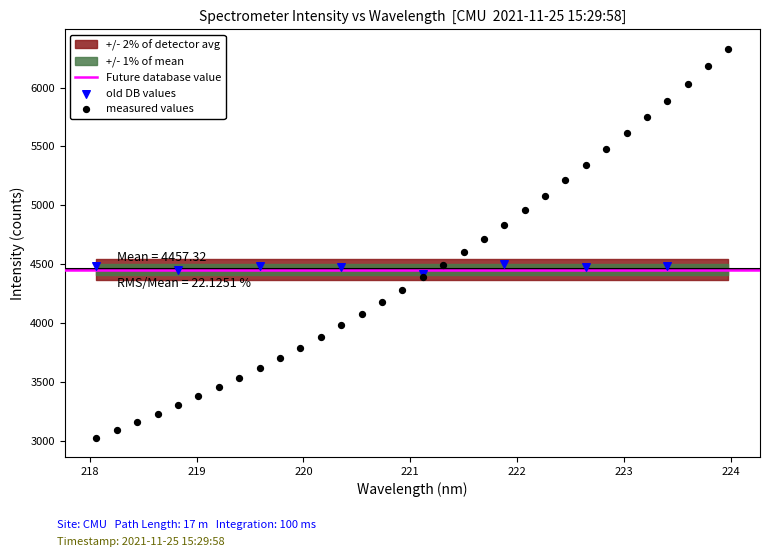

Which series reaches the maximum Y coordinate?

measured values